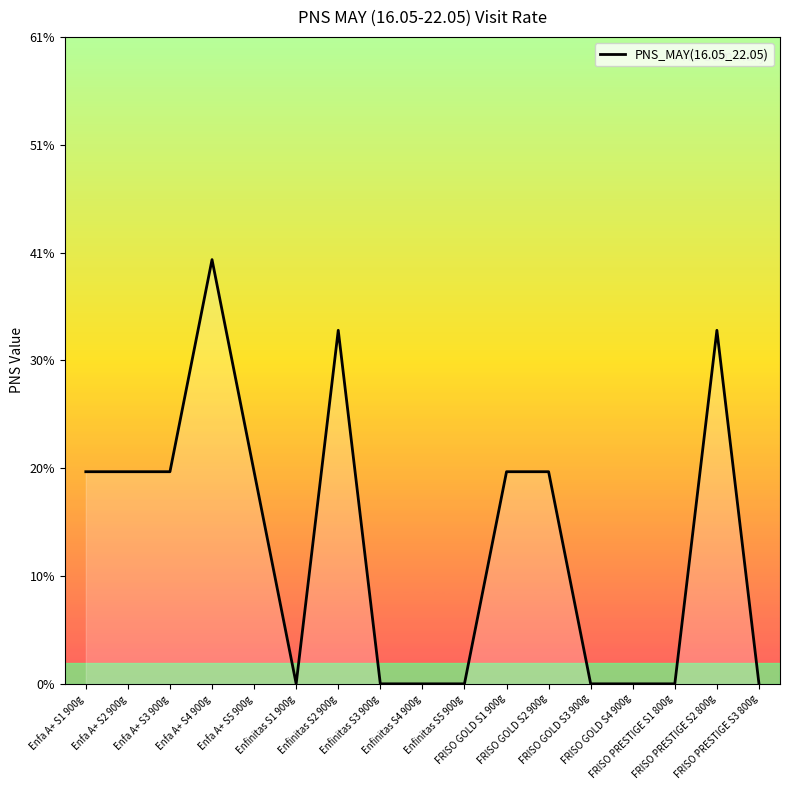

How many values are between 0 and 1?

17